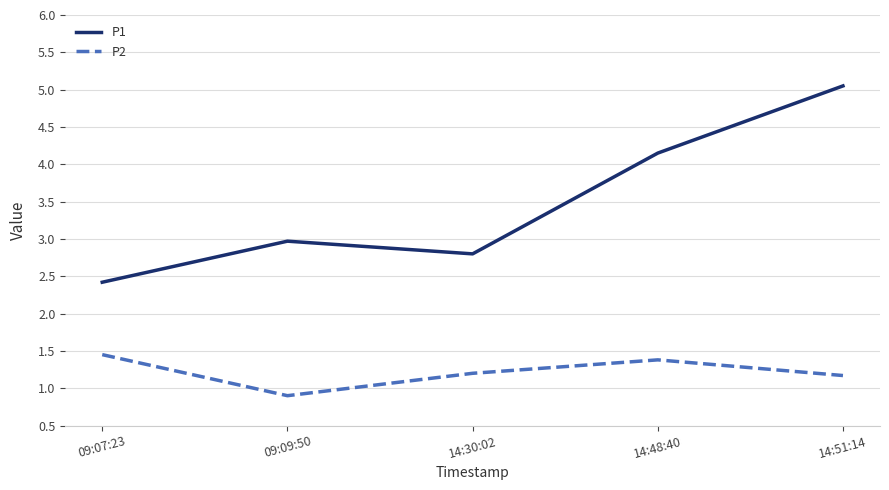

What is the total value across all series at 09:09:50?

3.9